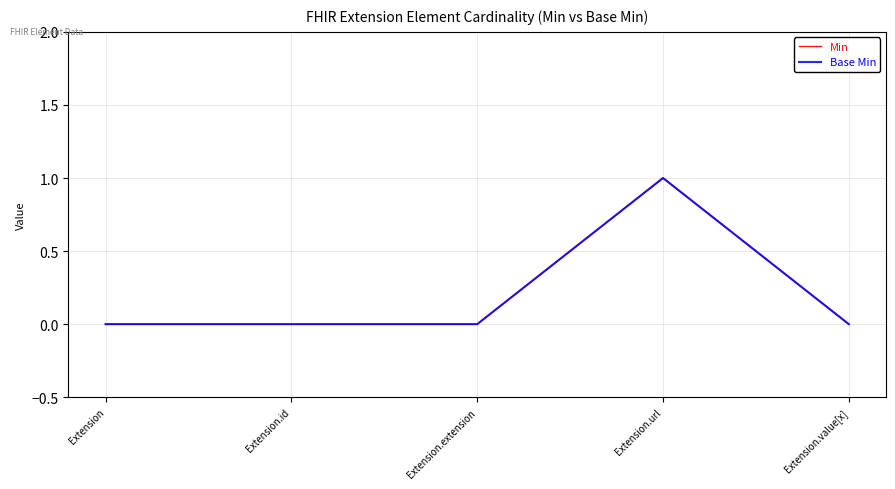

Does the chart have visible grid lines?

Yes